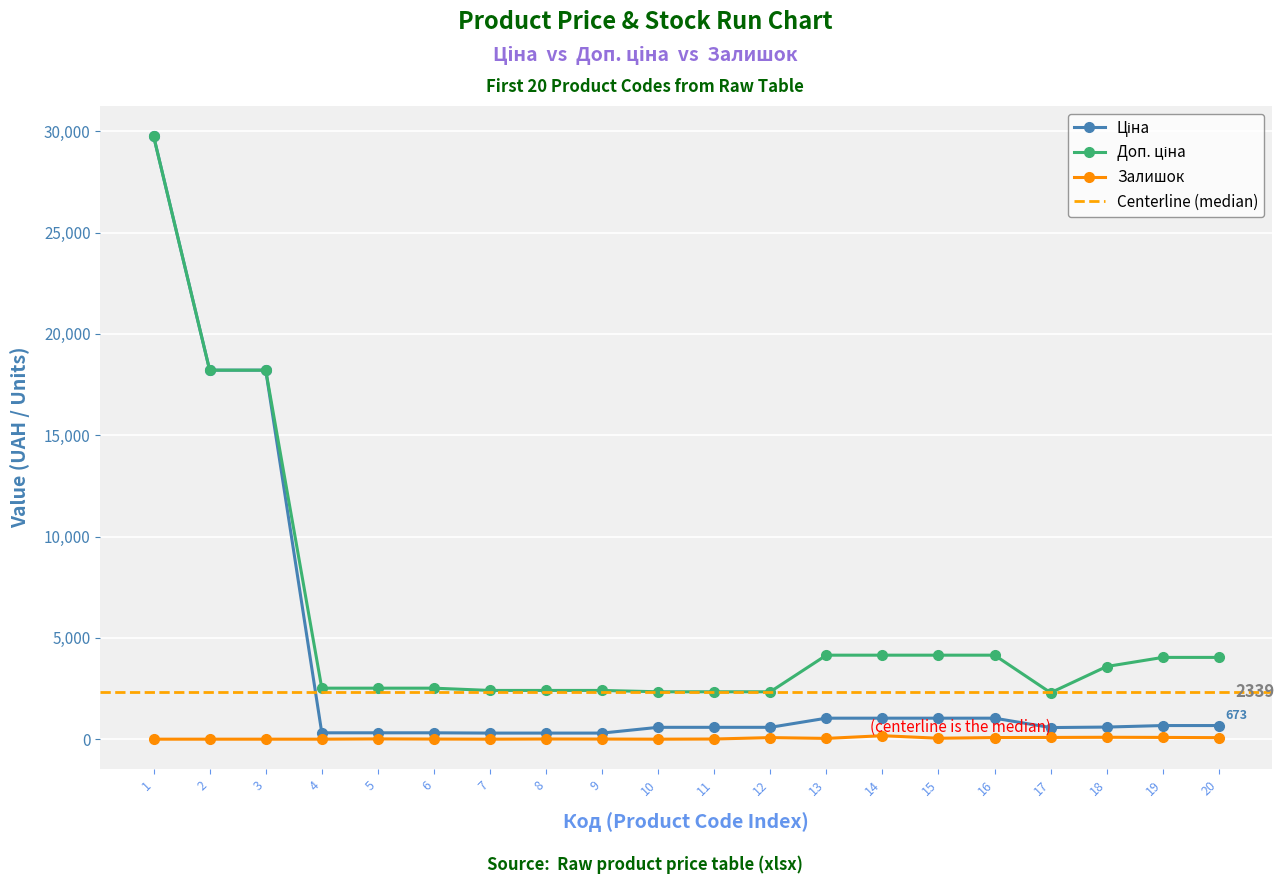

How many values in the Доп. ціна series are below 3586?

10